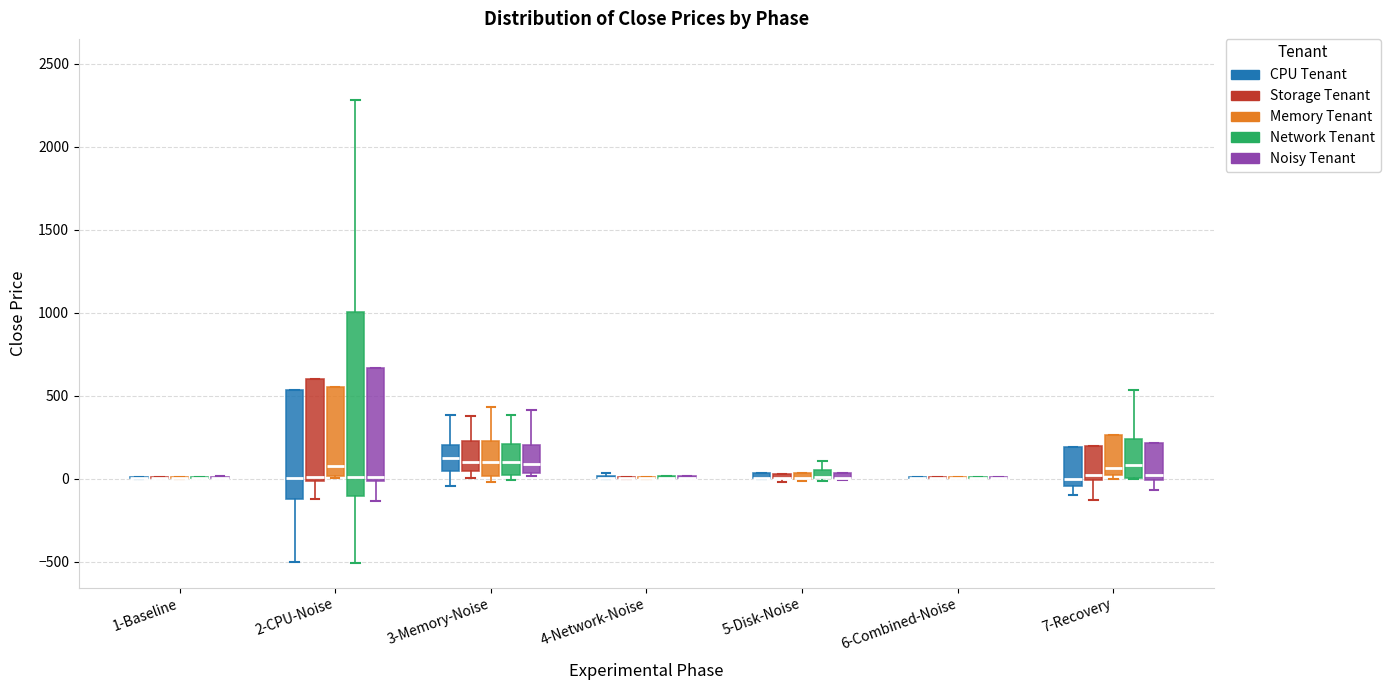

Comparing the boxes themselves (not the whiskers), which one is the tallest?

2-CPU-Noise (Network Tenant)